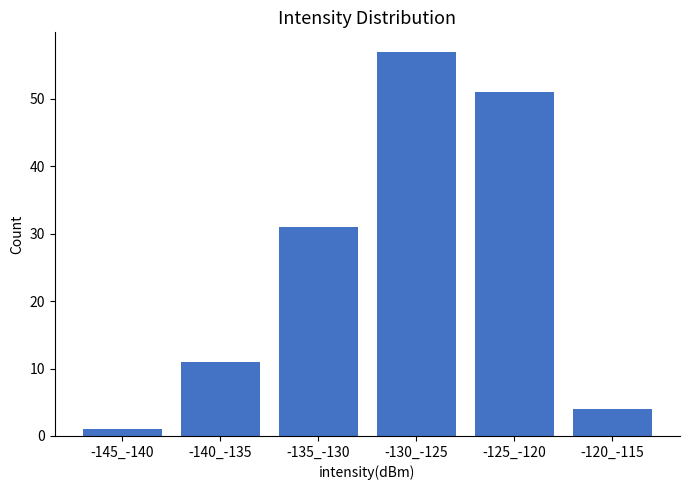

Reading left to right, list all the values displayed in this chart.

-145_-140=1	-140_-135=11	-135_-130=31	-130_-125=57	-125_-120=51	-120_-115=4